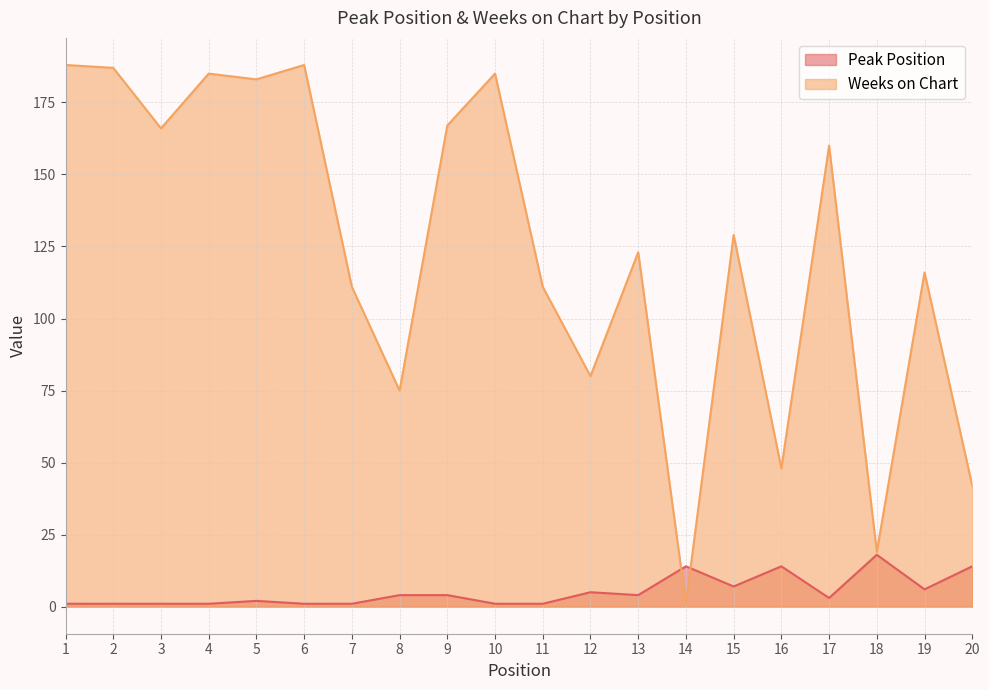

Is it true that Weeks on Chart equals 48 at 16?

True